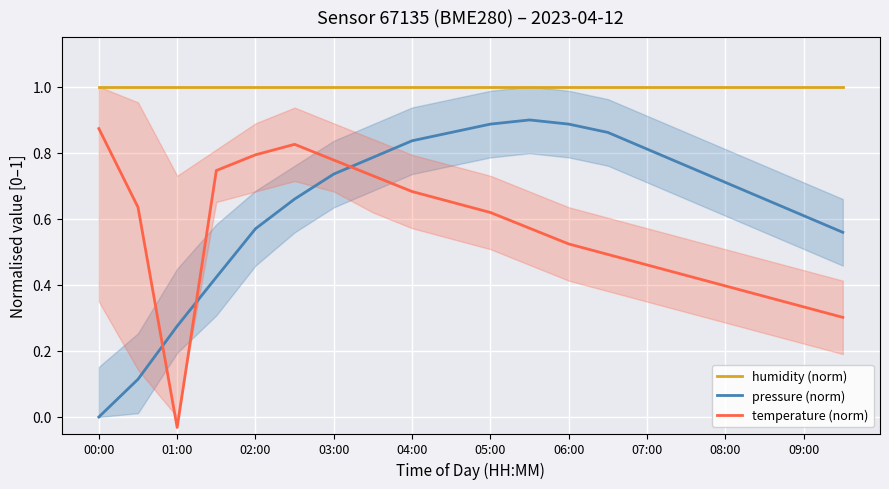

At which label does pressure (norm) reach its minimum?

00:00